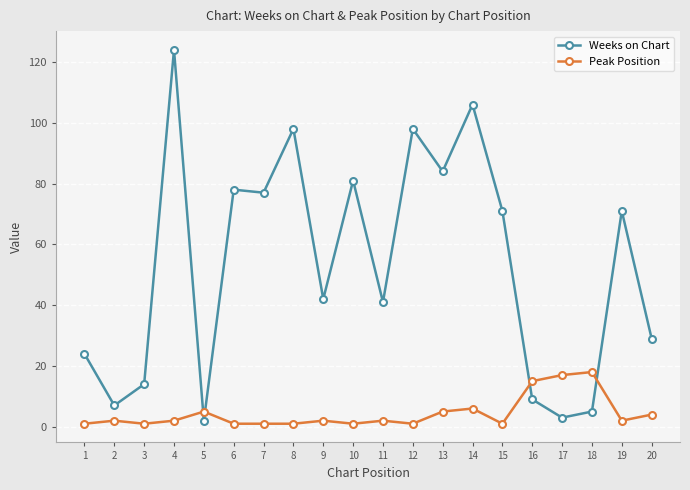

Rank the series by their maximum value, from highest to lowest.

Weeks on Chart, Peak Position